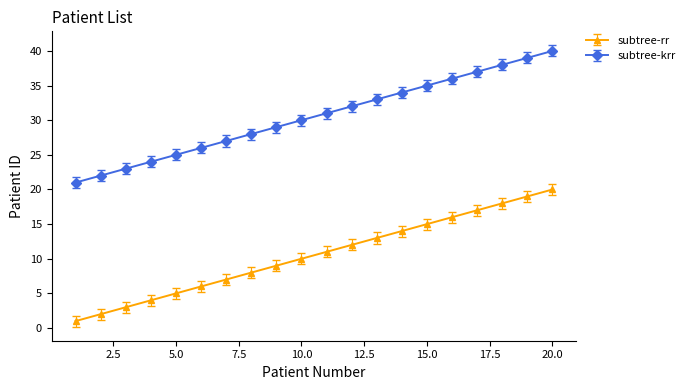

What is the maximum value shown in the chart?

40